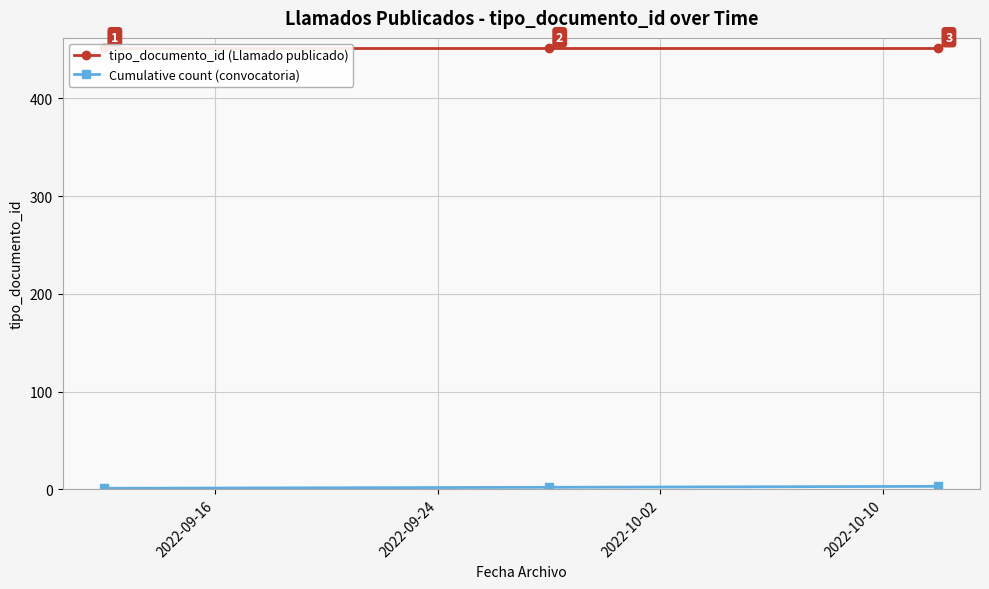

What is the highest value of the Cumulative count (convocatoria) series?

3